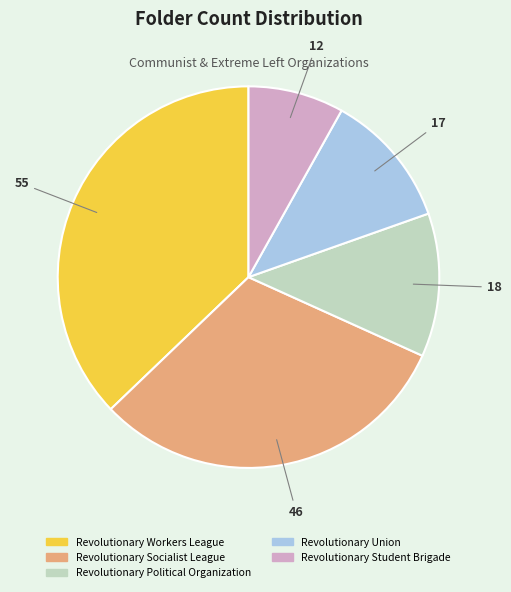

Approximately how many times larger is the value at Revolutionary Workers League compared to Revolutionary Socialist League?

1.2